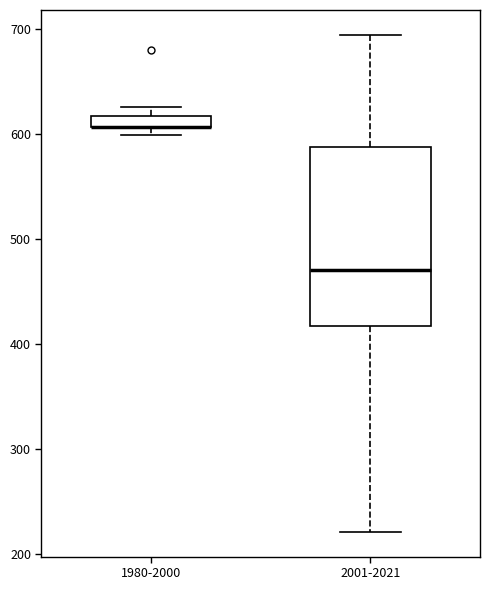

Where does the lower whisker of the box for 2001-2021 end on the y-axis? The values are not printed on the chart, so give them approximately, as read against the axis.

220